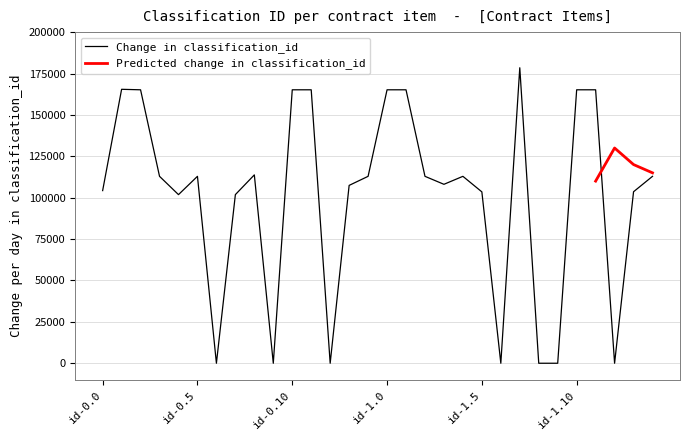

What is the difference between the maximum and minimum values?

178466